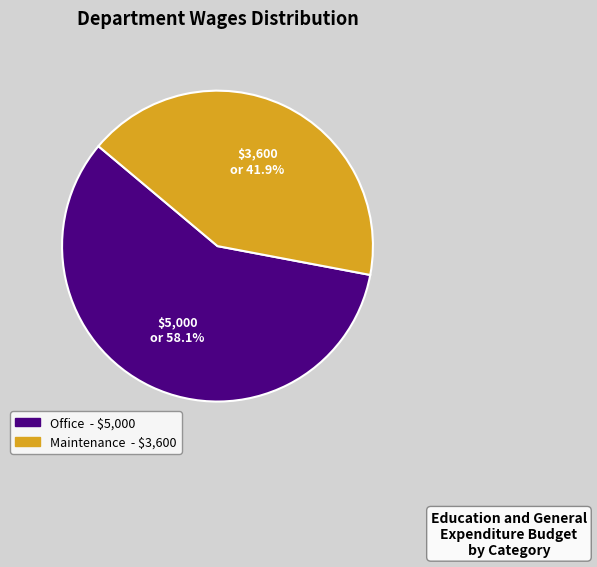

Is there a majority slice in this chart?

Yes